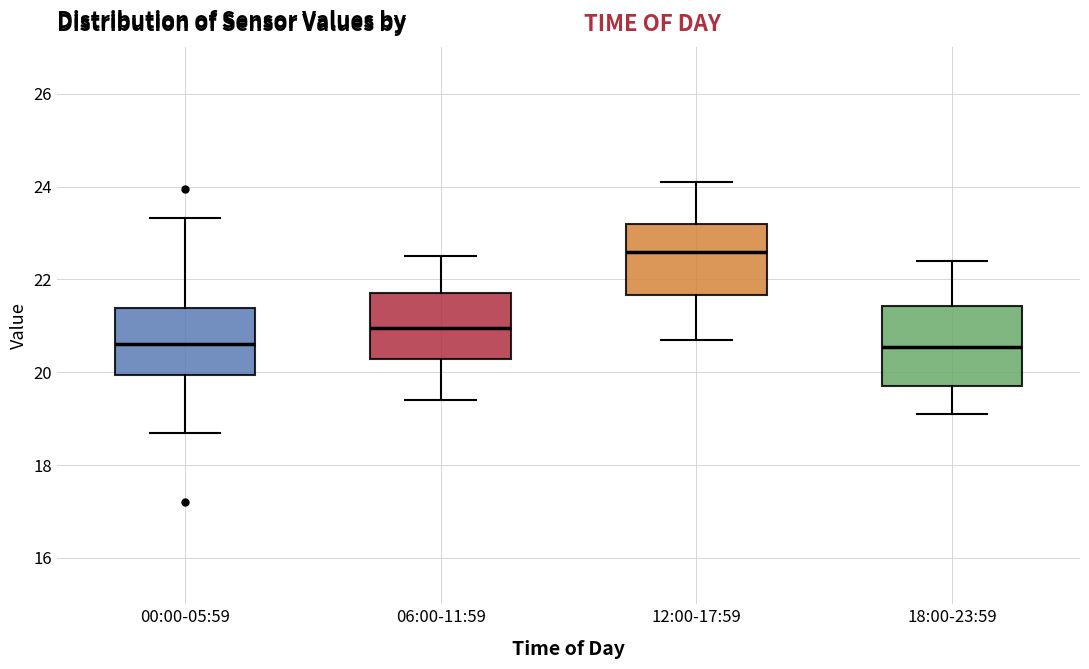

Where does the lower whisker of the box for 06:00-11:59 end on the y-axis? The values are not printed on the chart, so give them approximately, as read against the axis.

19.4